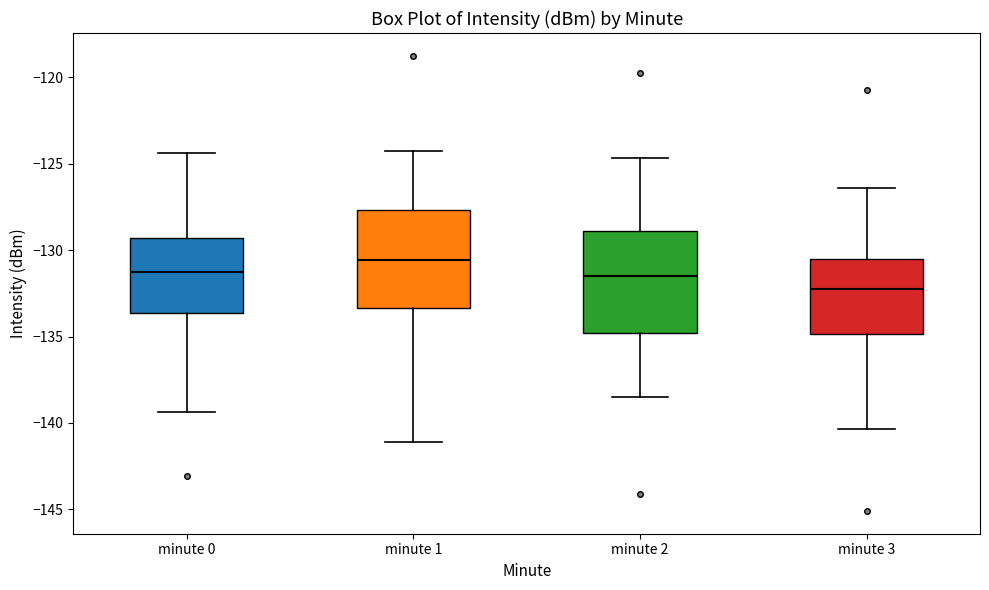

Reading left to right, transcribe this box plot: for each box, give where its median line is, the range the box spans, and where its two whiskers end, as read against the y-axis. The values are not printed on the chart, so give them approximately, as read against the axis.

minute 0: median -131.0, box -133.5 to -129.5, whiskers -139.5 to -124.5
minute 1: median -130.5, box -133.5 to -127.5, whiskers -141.0 to -124.5
minute 2: median -131.5, box -135.0 to -129.0, whiskers -138.5 to -124.5
minute 3: median -132.0, box -135.0 to -130.5, whiskers -140.5 to -126.5